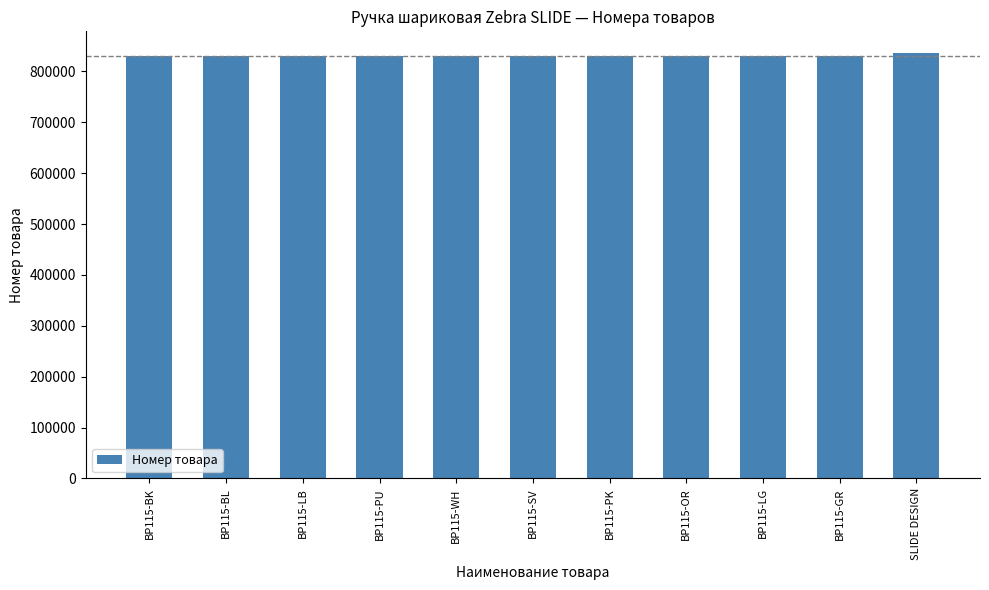

Are the bars horizontal?

No